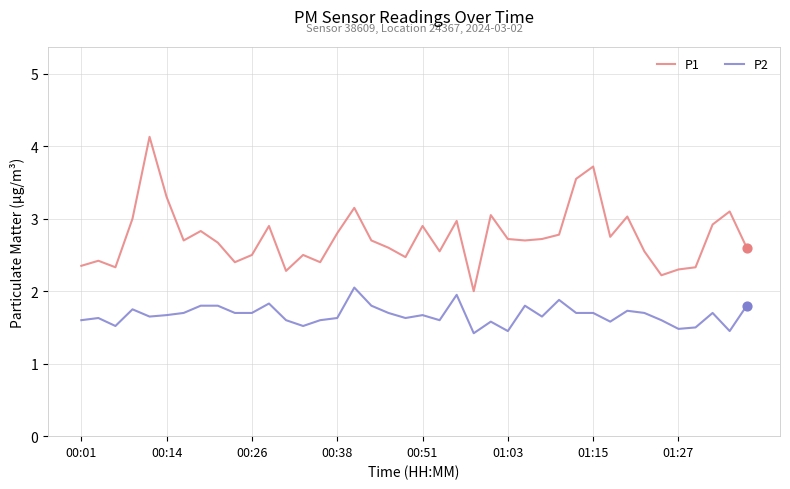

Which series has the largest total across all categories?

P1